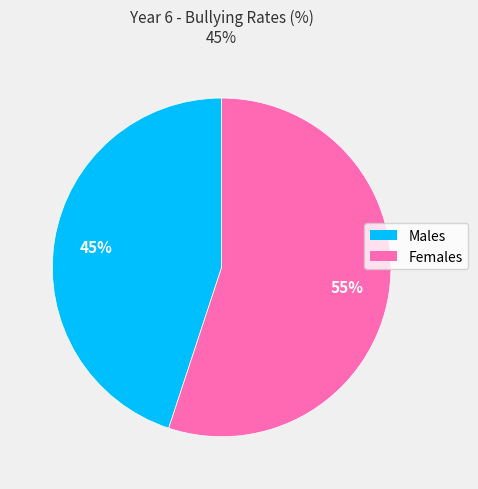

Is there a majority slice in this chart?

Yes